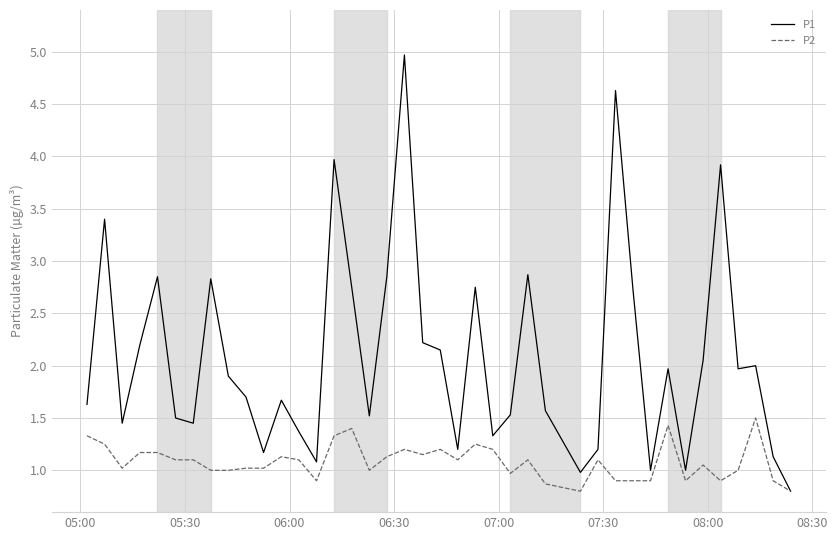

What is the minimum value shown in the chart?

0.8